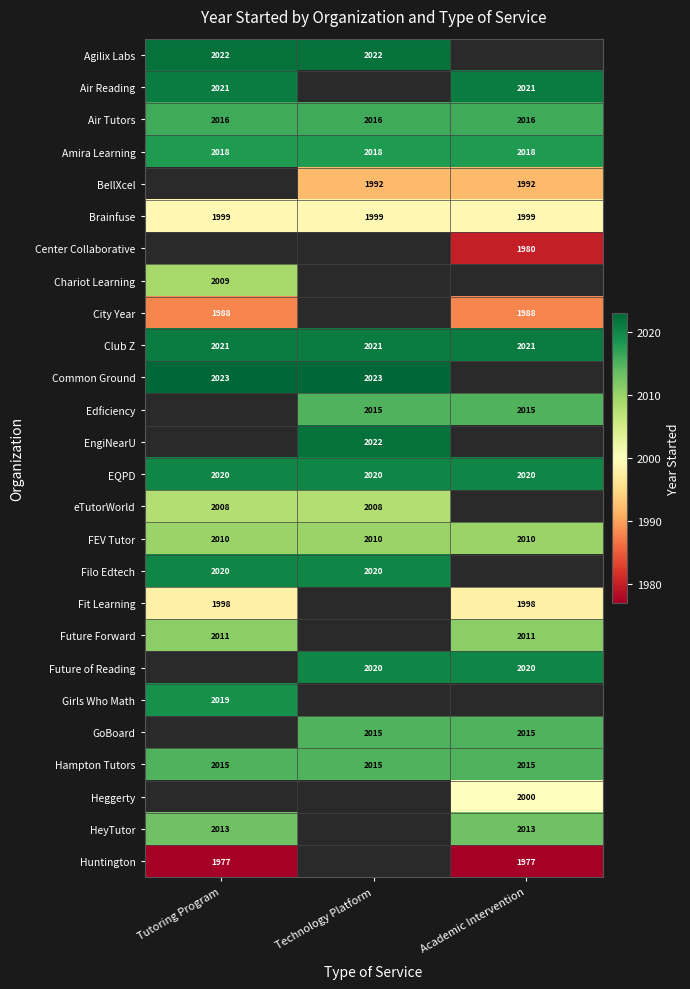

The value of Amira Learning at Academic Intervention is 2735.4. True or false?

False